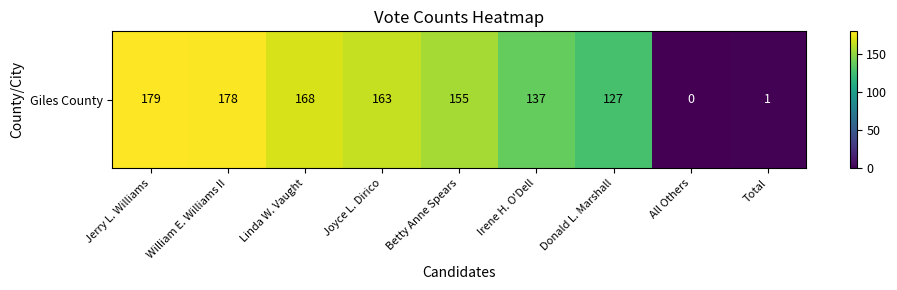

Reading left to right, extract all data points from this chart.

Jerry L. Williams=179	William E. Williams II=178	Linda W. Vaught=168	Joyce L. Dirico=163	Betty Anne Spears=155	Irene H. O'Dell=137	Donald L. Marshall=127	All Others=0	Total=1